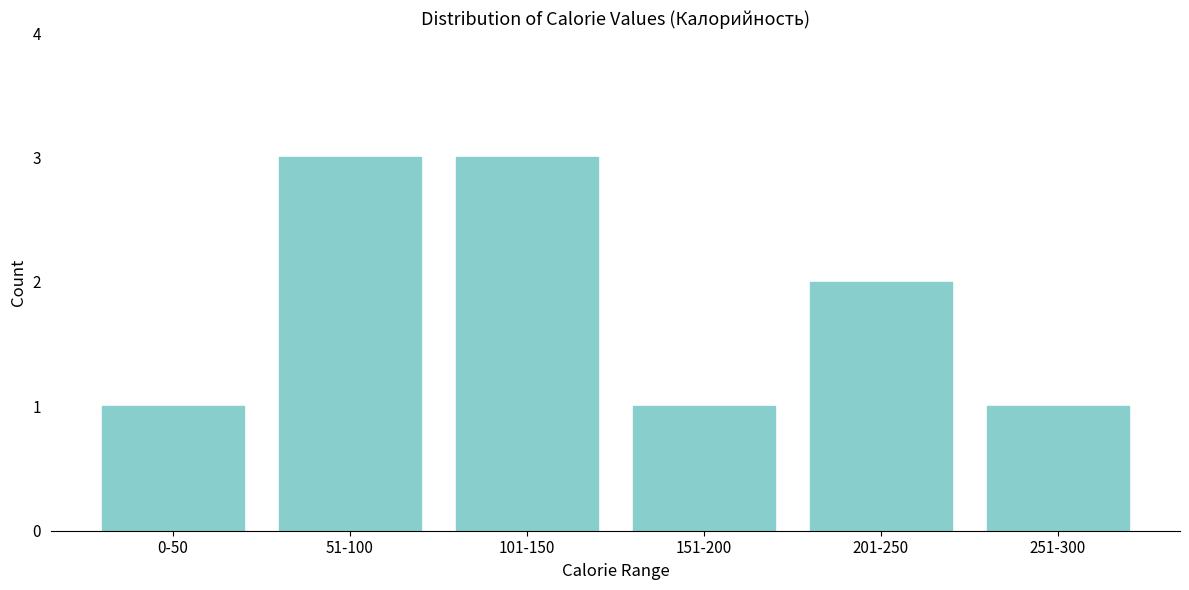

Reading left to right, extract all data points from this chart.

0-50=1	51-100=3	101-150=3	151-200=1	201-250=2	251-300=1